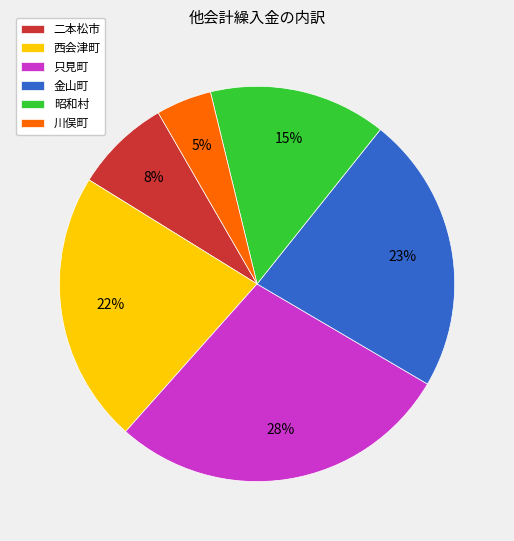

To the nearest percent, what is the difference between the 川俣町 and 二本松市 slice percentages?

3%